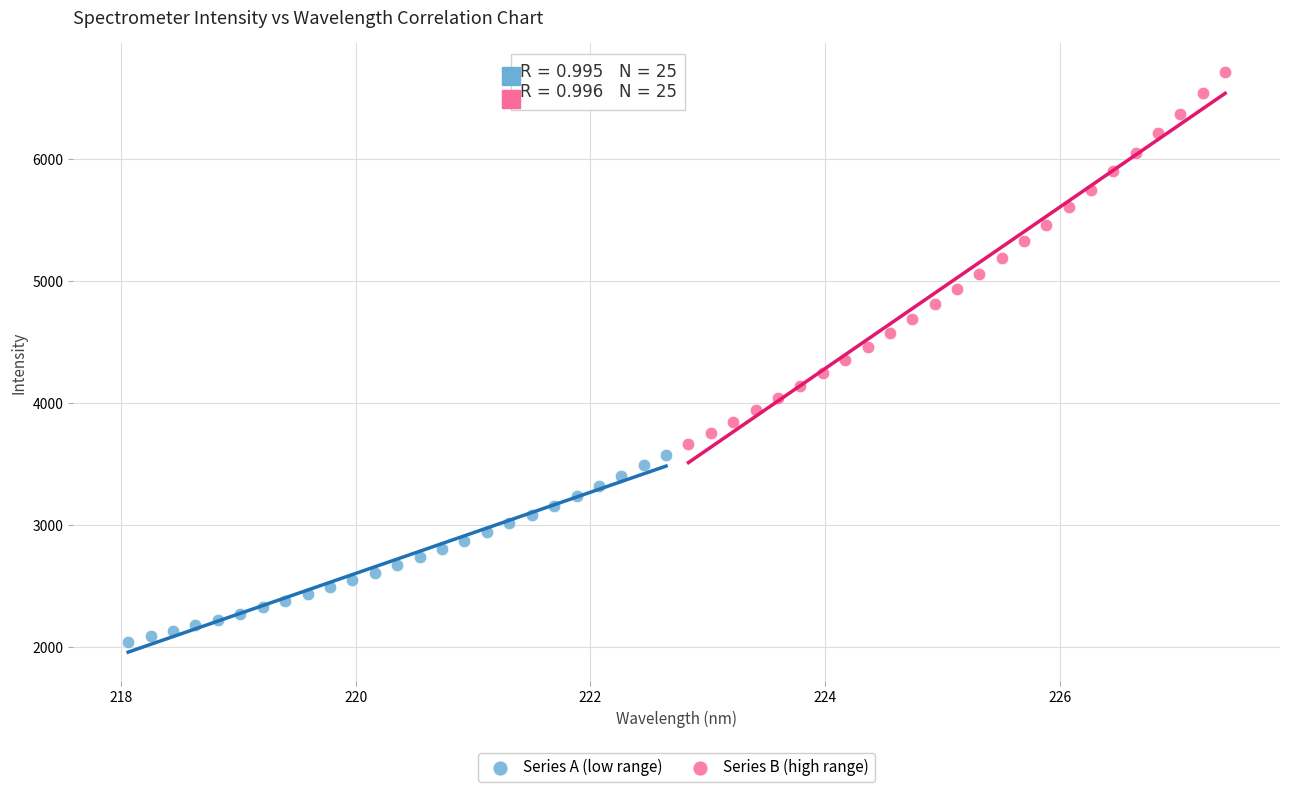

Which series has the largest Y range (max minus min)?

Series B (high range)